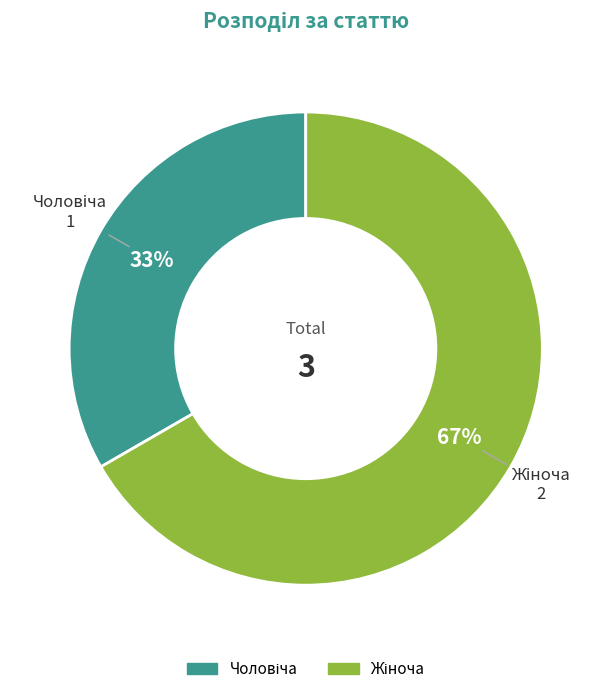

To the nearest percent, what is the average slice percentage?

50%